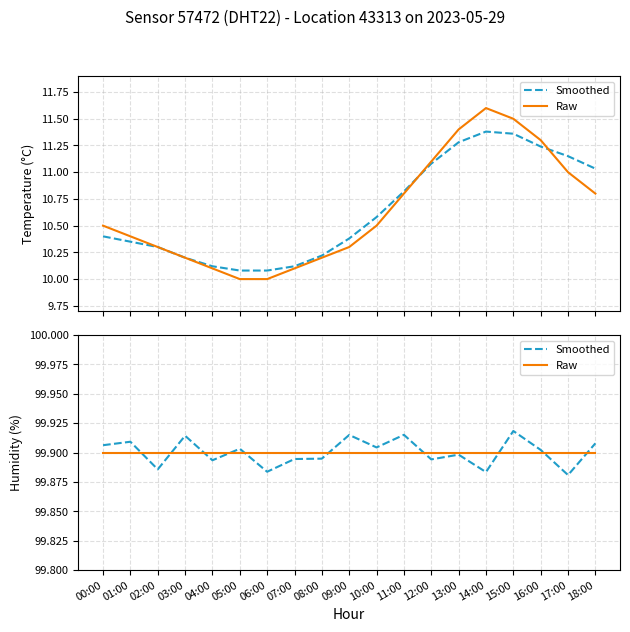

How many intersections are there between Raw and Smoothed?

10